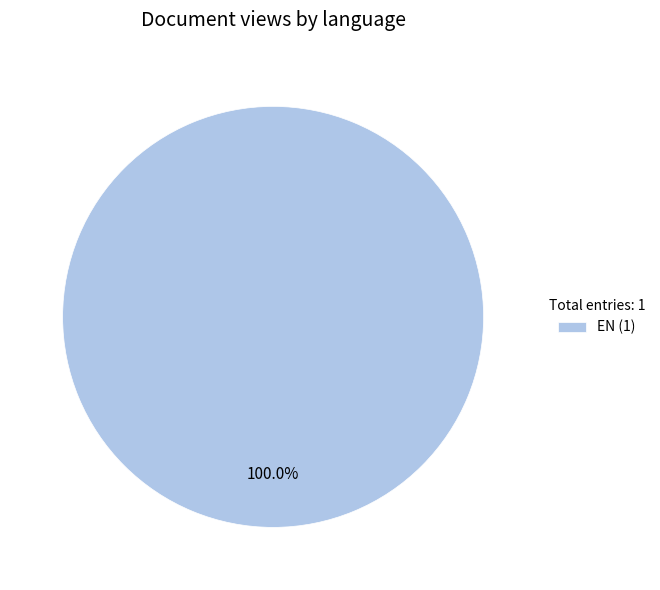

What is the majority slice?

EN (1)